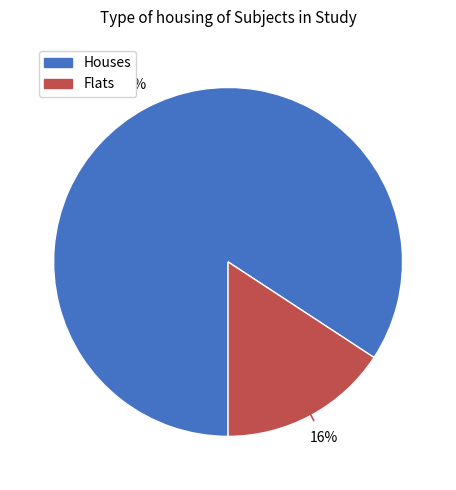

Is there any slice that represents more than half of the pie?

Yes